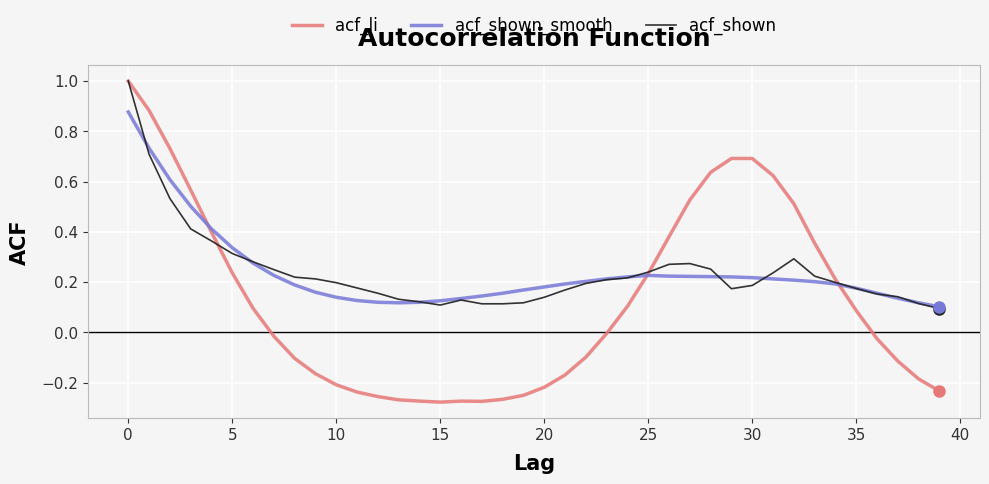

What is the greatest value displayed?

1.0